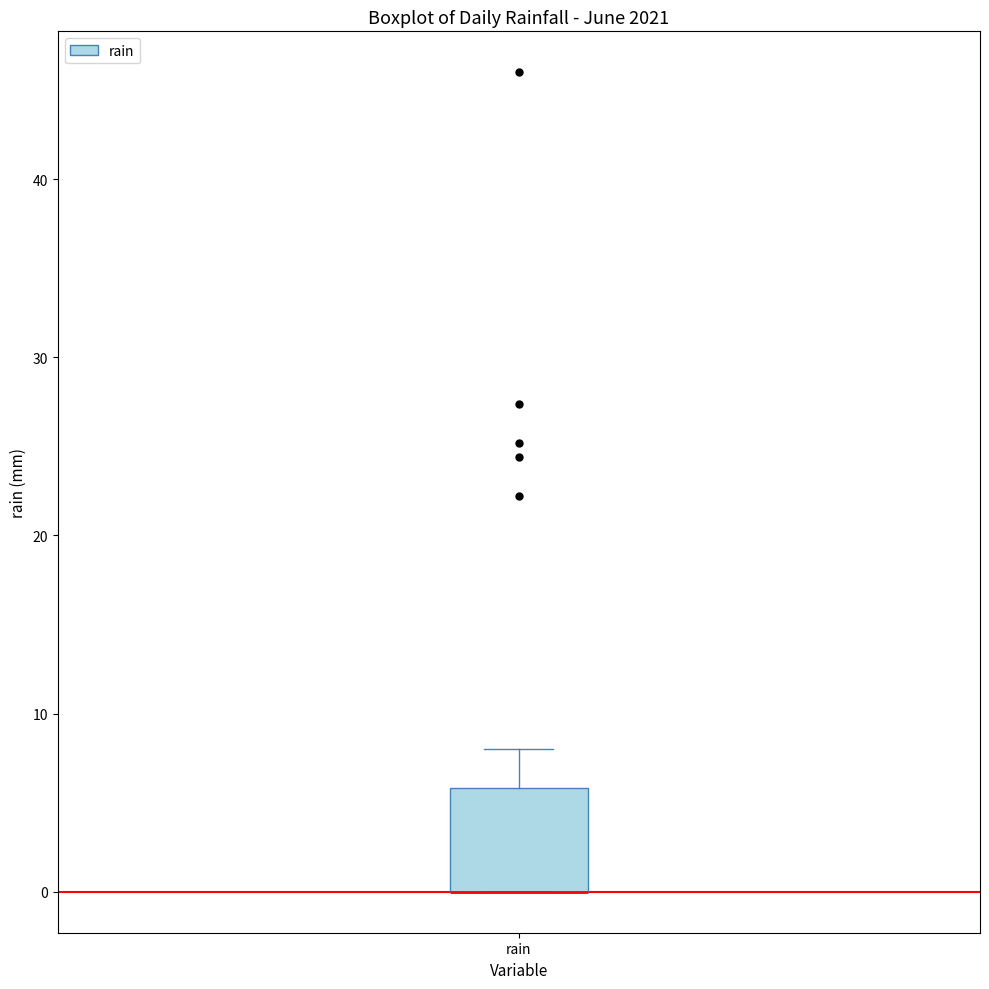

Transcribe this box plot: give where the median line is, the range the box spans, and where the two whiskers end, as read against the y-axis. The values are not printed on the chart, so give them approximately, as read against the axis.

median 0 (drawn on the box's lower edge), box 0 to 6, whiskers 0 to 8